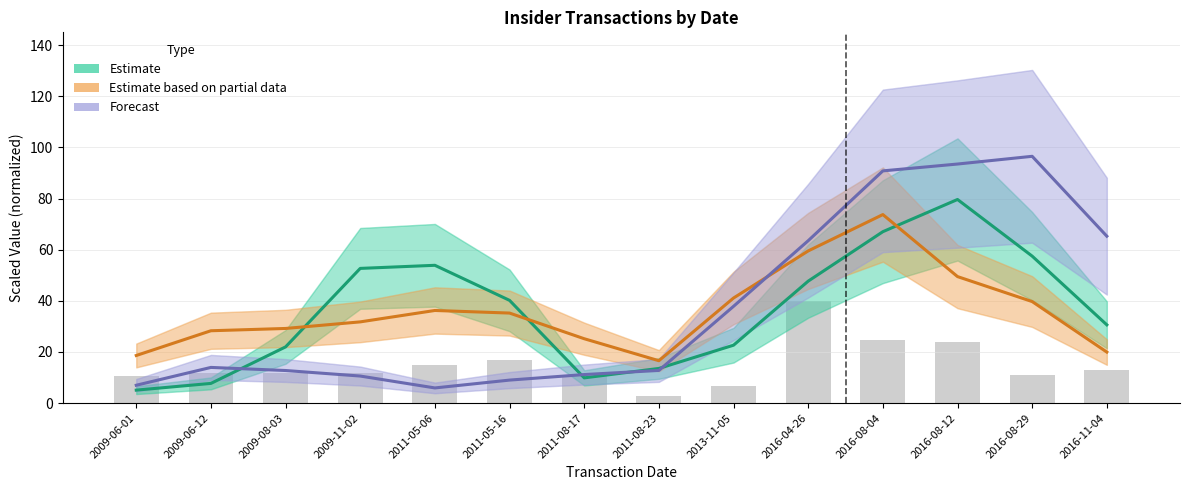

Reading left to right, extract all data points from this chart.

Transaction Price (Estimate): 2009-06-01=5.1	2009-06-12=7.7	2009-08-03=22.0	2009-11-02=52.7	2011-05-06=53.9	2011-05-16=40.2	2011-08-17=9.9	2011-08-23=13.5	2013-11-05=22.6	2016-04-26=47.7	2016-08-04=67.0	2016-08-12=79.6	2016-08-29=57.5	2016-11-04=30.6
Transaction Value (Partial): 2009-06-01=18.6	2009-06-12=28.3	2009-08-03=29.2	2009-11-02=31.8	2011-05-06=36.2	2011-05-16=35.2	2011-08-17=25.2	2011-08-23=16.6	2013-11-05=41.1	2016-04-26=59.5	2016-08-04=73.7	2016-08-12=49.5	2016-08-29=39.7	2016-11-04=19.9
Shares Owned (Forecast): 2009-06-01=7.0	2009-06-12=13.9	2009-08-03=12.7	2009-11-02=10.6	2011-05-06=5.9	2011-05-16=9.0	2011-08-17=11.2	2011-08-23=12.8	2013-11-05=37.8	2016-04-26=63.5	2016-08-04=90.8	2016-08-12=93.5	2016-08-29=96.5	2016-11-04=65.3